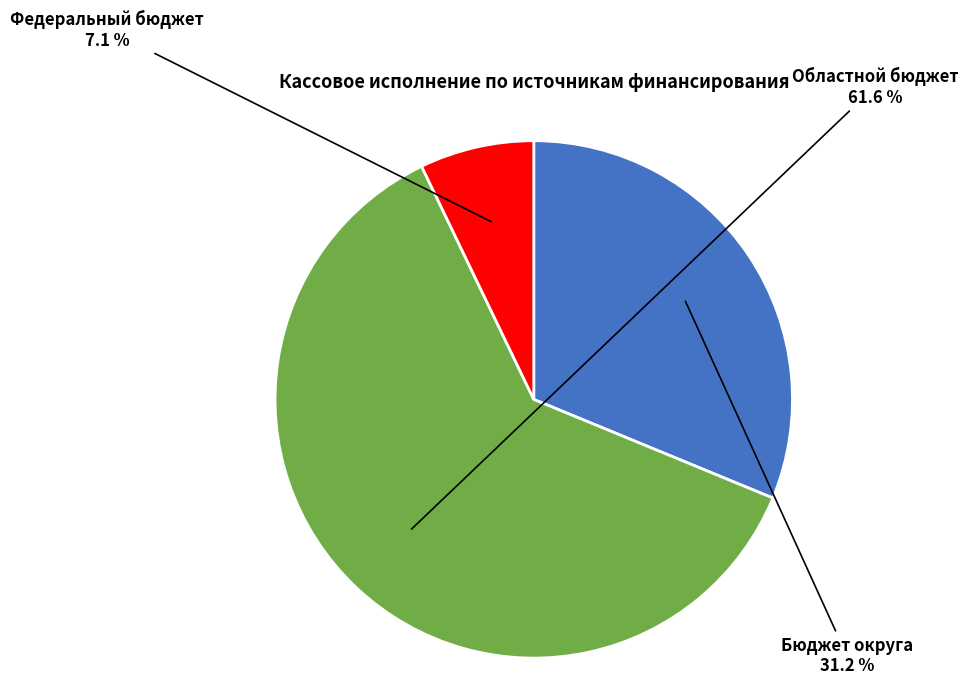

Is there any slice that represents more than half of the pie?

Yes